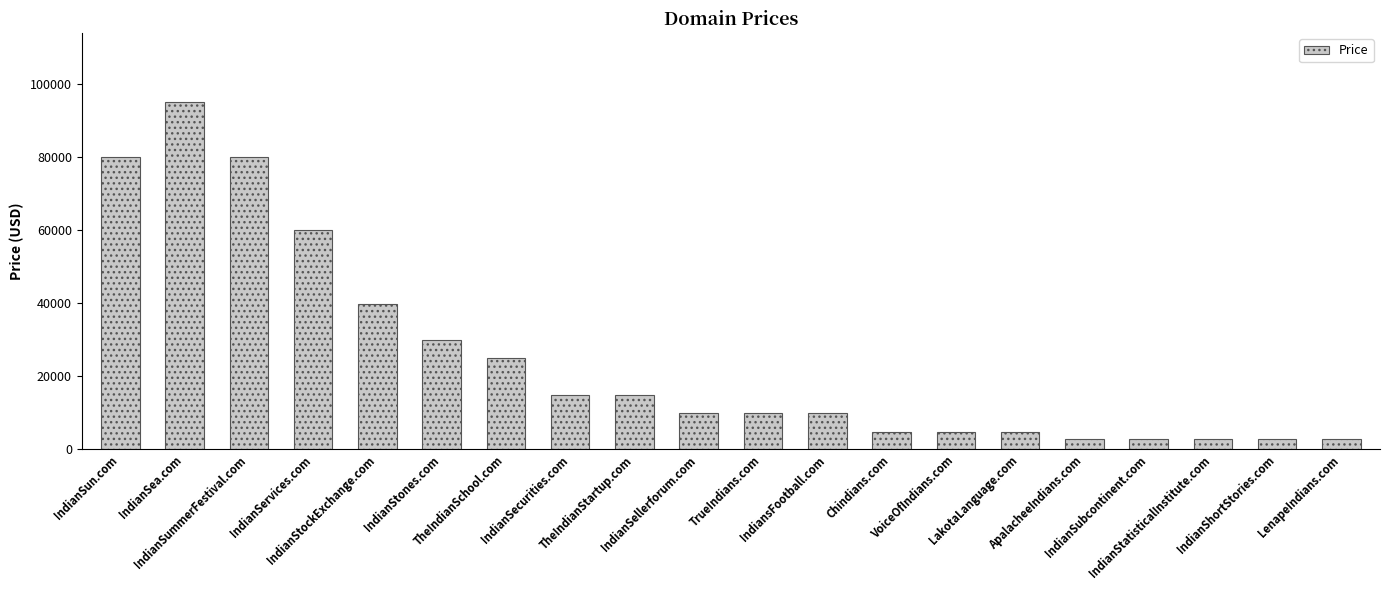

What is the approximate value at IndianServices.com?

59888